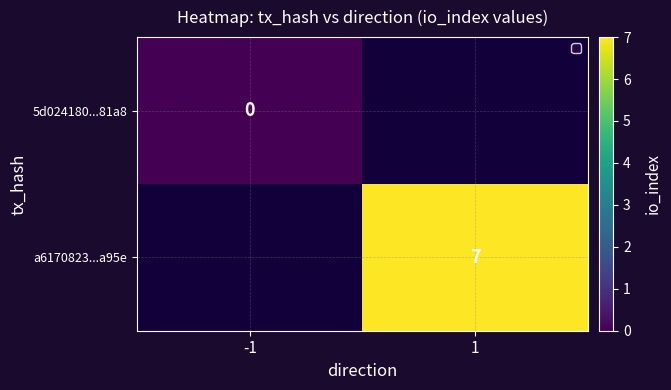

The a6170823...a95e series shows 11 at 1. True or false?

False